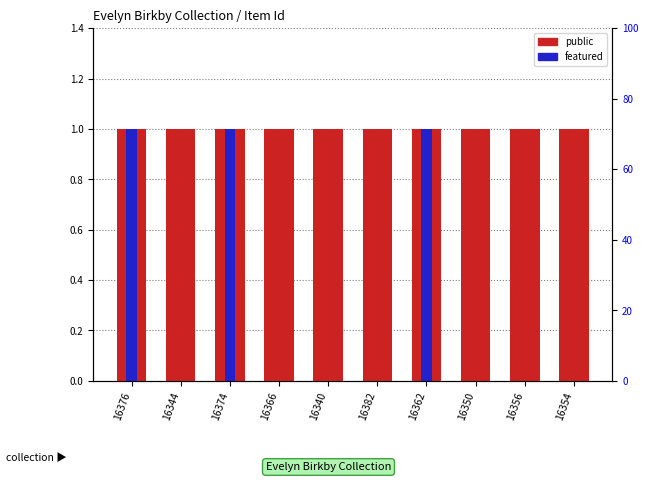

Read the public value at 16340.

1